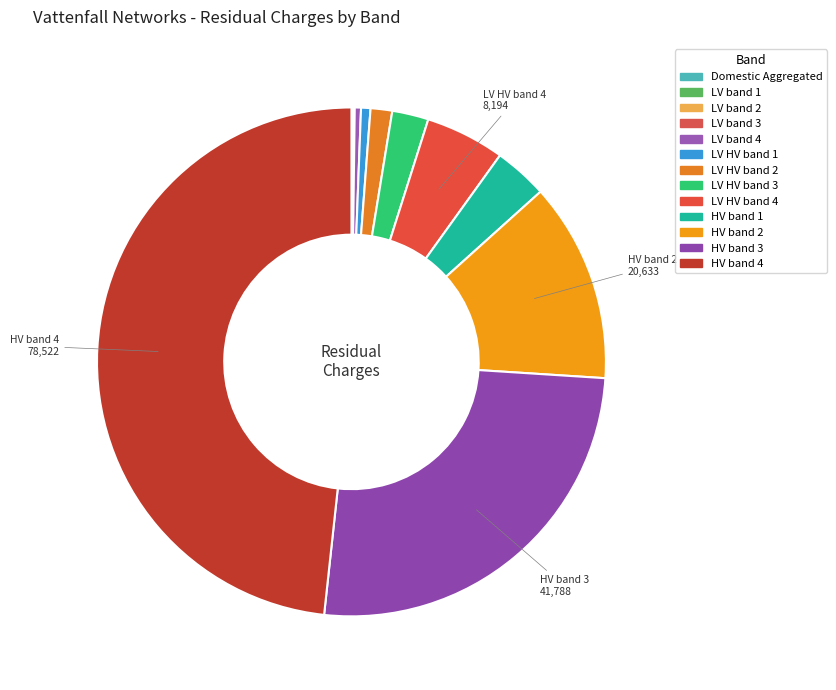

To the nearest percent, what is the difference between the largest and smallest slice percentages?

48%